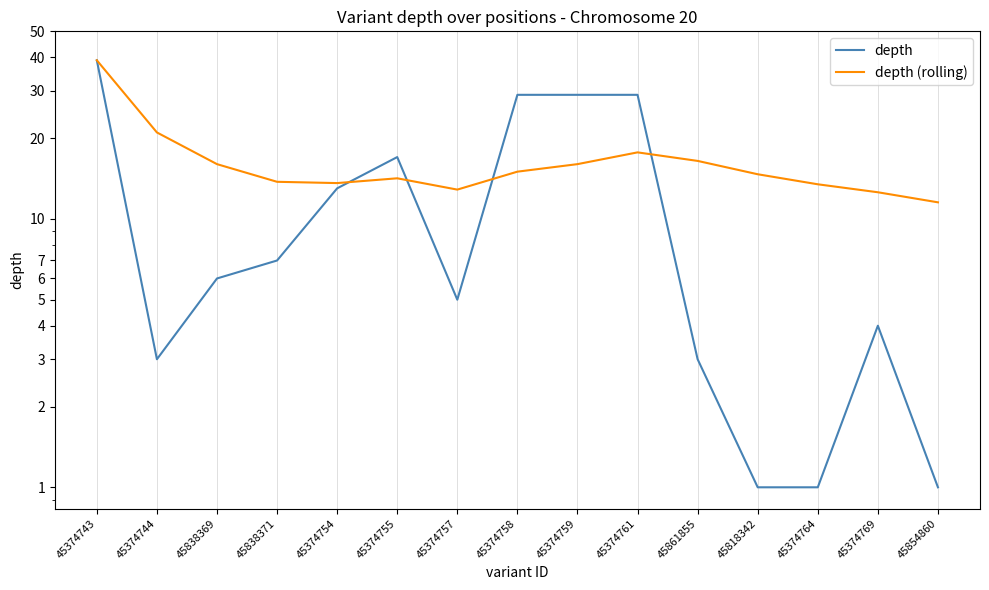

Reading left to right, extract all data points from this chart.

depth: 39.0	3.0	6.0	7.0	13.0	17.0	5.0	29.0	29.0	29.0	3.0	1.0	1.0	4.0	1.0
depth (rolling): 39.0	21.0	16.0	13.8	13.6	14.2	12.9	15.0	16.0	17.7	16.4	14.7	13.5	12.6	11.5